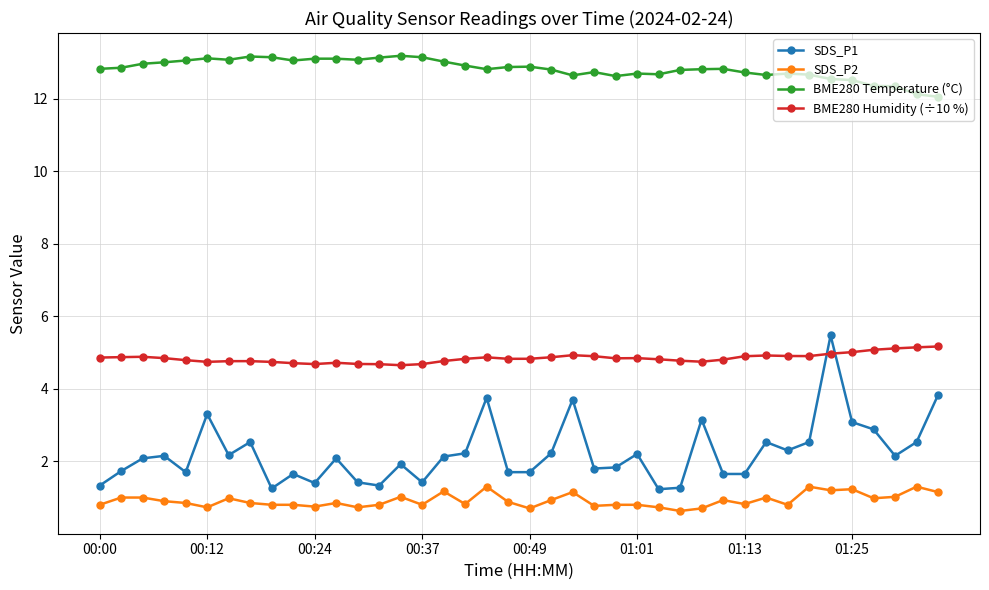

True or false: BME280 Temperature (°C) has more than 2 points higher than both neighbors.

True